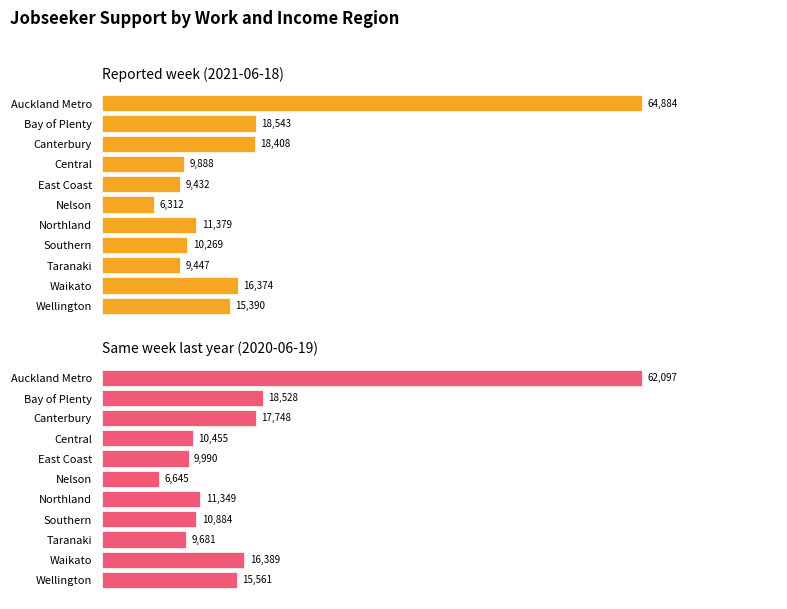

Is it true that Same week last year (2020-06-19) equals 6198 at Northland?

False